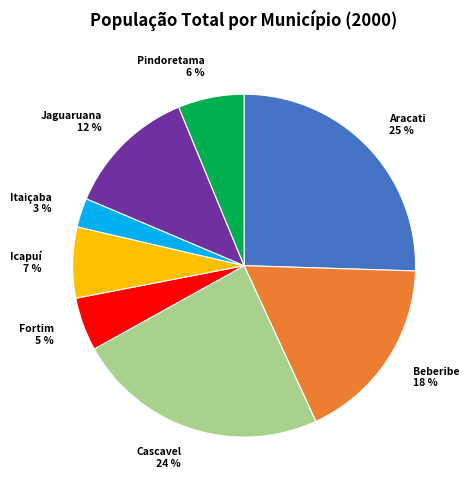

Do Cascavel 24 % and Fortim 5 % together represent more than half of the pie?

No